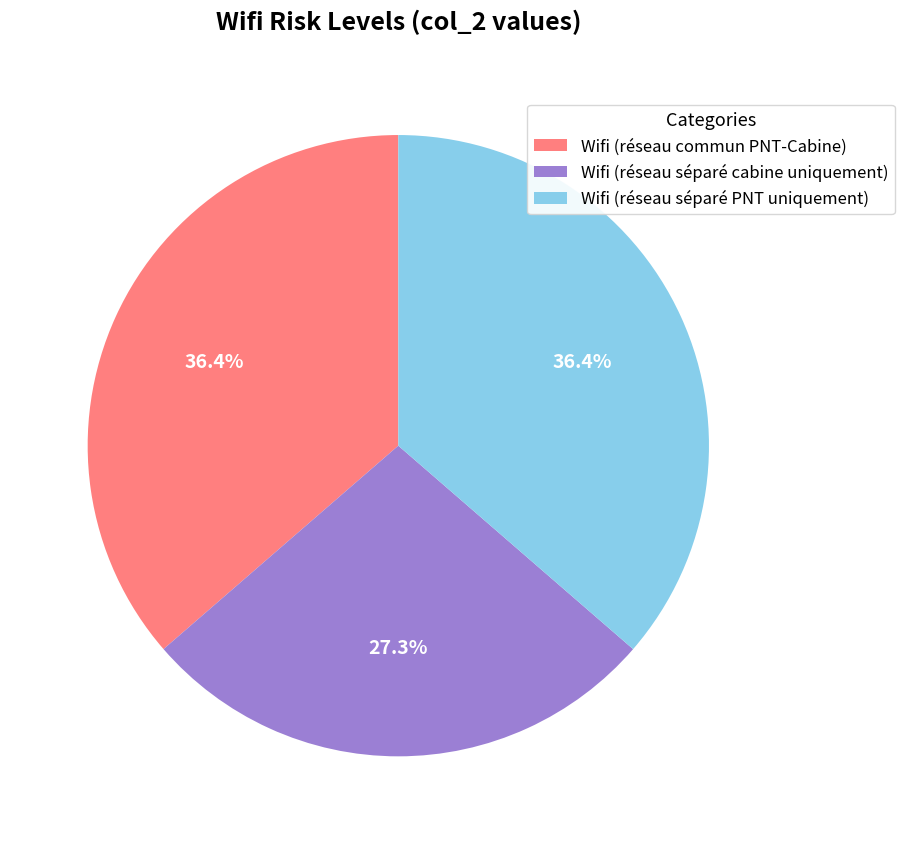

Which has a higher value, Wifi (réseau séparé PNT uniquement) or Wifi (réseau séparé cabine uniquement)?

Wifi (réseau séparé PNT uniquement)